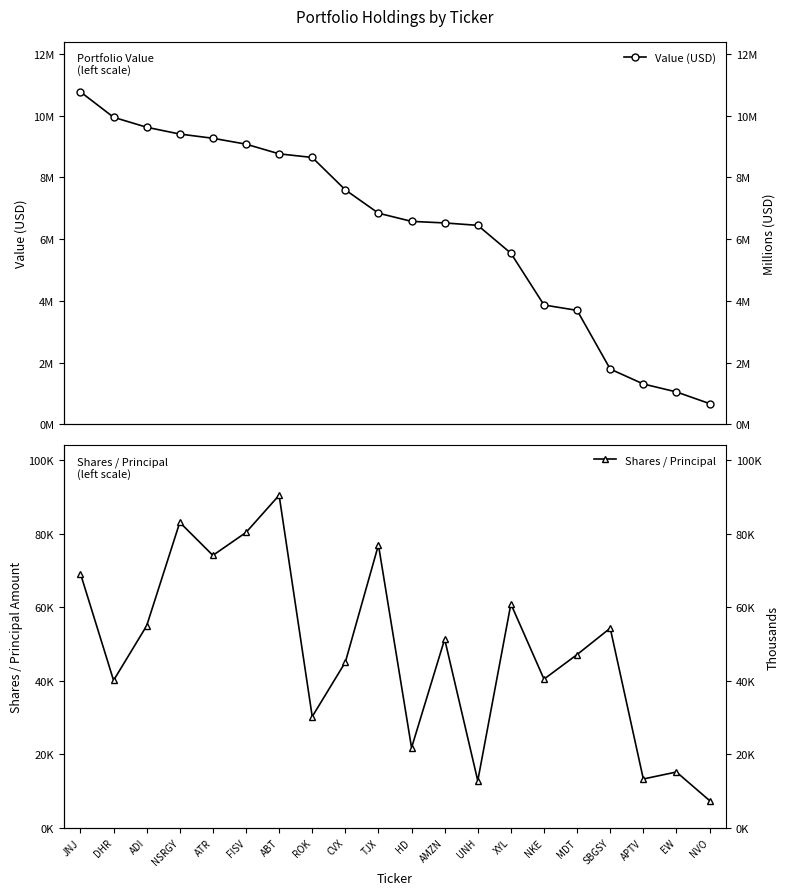

Is the value of Shares / Principal at NSRGY greater than the value of Value (USD) at NVO?

No